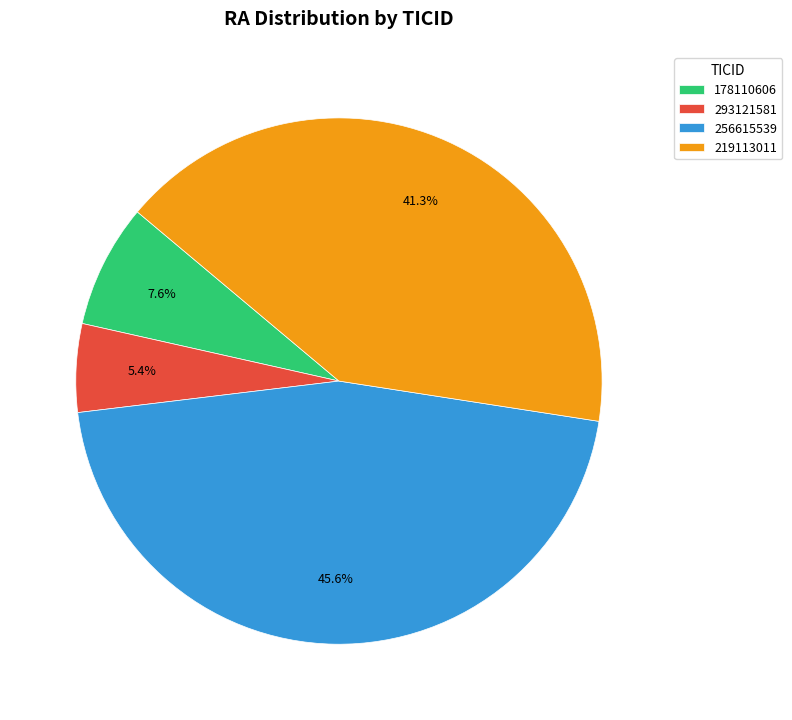

Is there any slice that represents more than half of the pie?

No